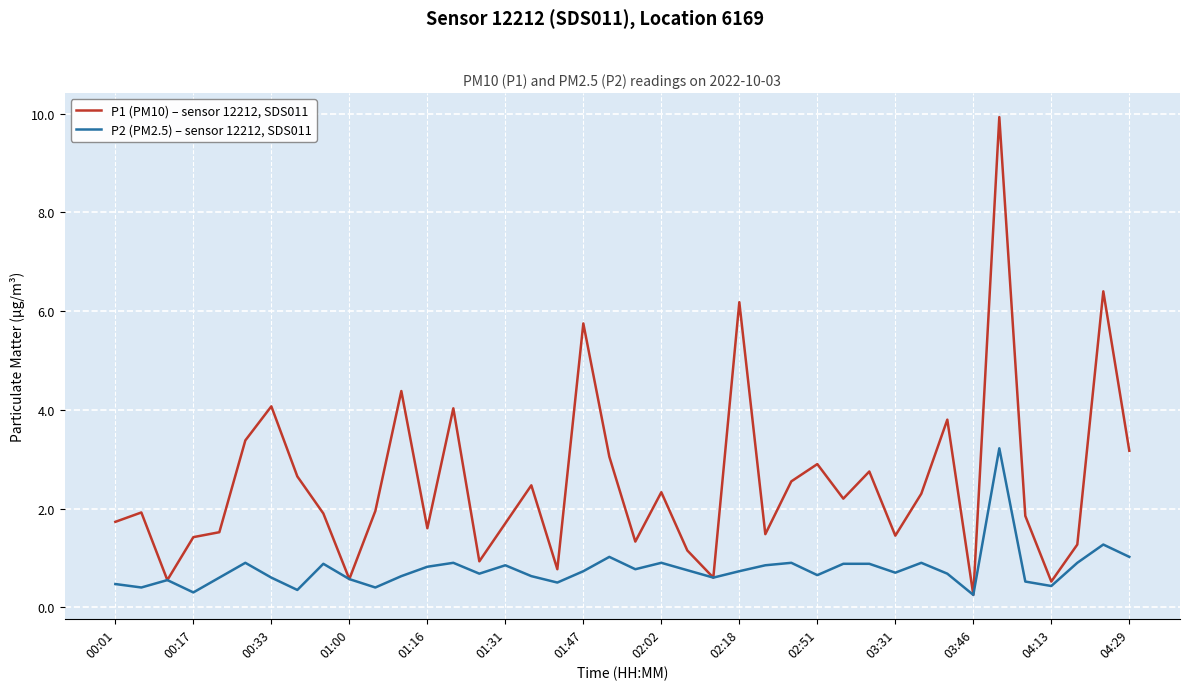

What is the maximum value shown in the chart?

9.9